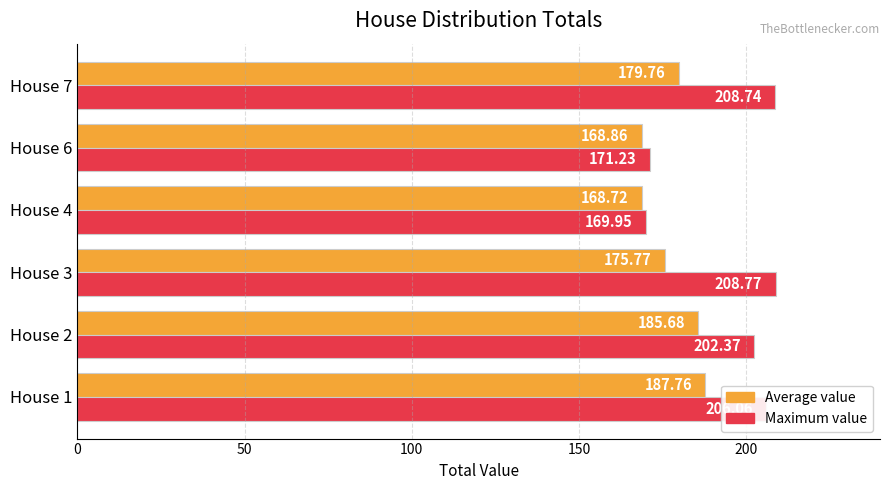

What is the difference between the second highest and second lowest values in the Maximum value series?

37.5